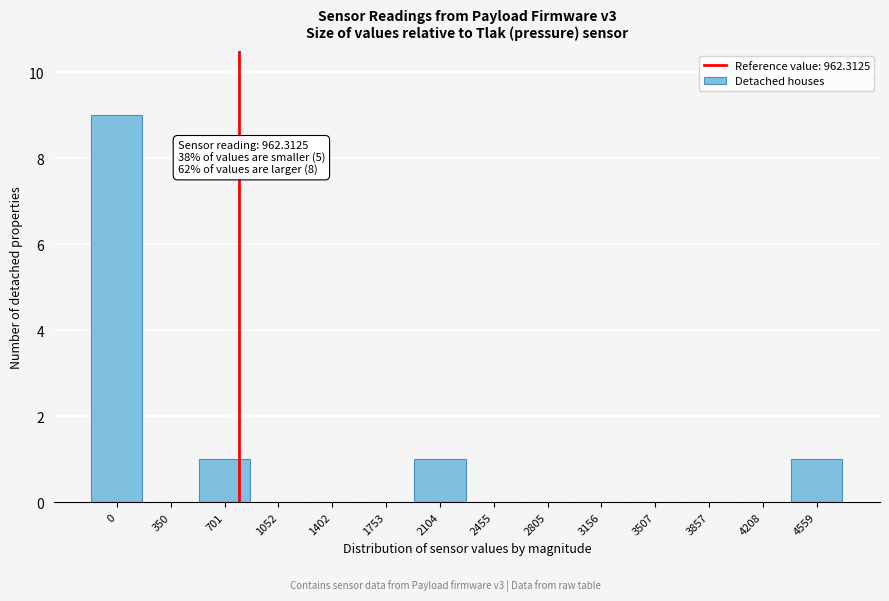

Reading left to right, what are all the values shown in this chart?

0=9	350=0	701=1	1052=0	1402=0	1753=0	2104=1	2455=0	2805=0	3156=0	3507=0	3857=0	4208=0	4559=1